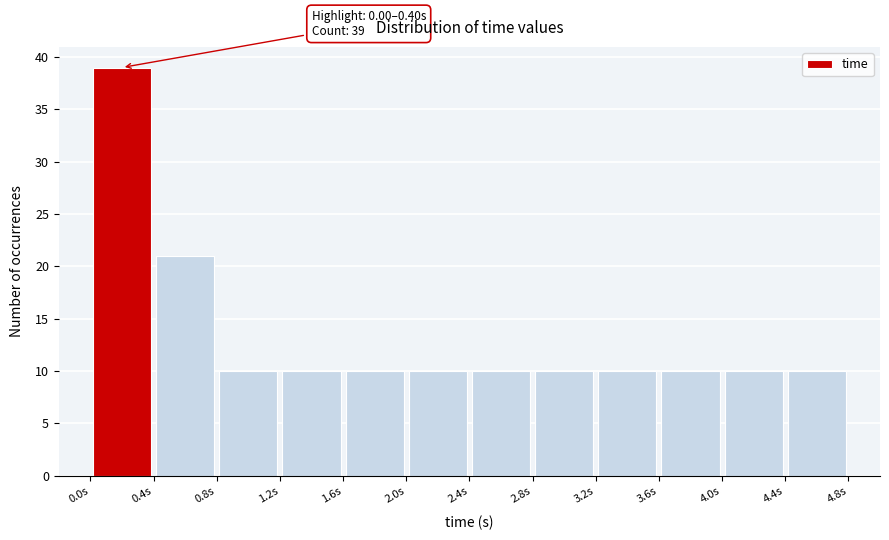

Which range on the x-axis has the tallest bar?

0.0 to 0.4